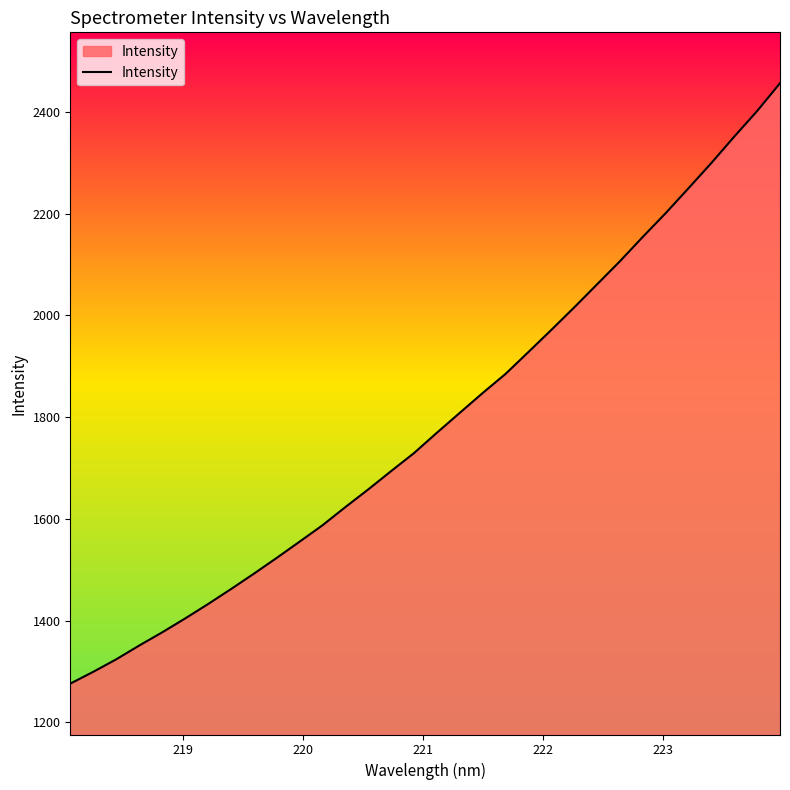

What is the difference between the maximum and minimum values?

1180.1